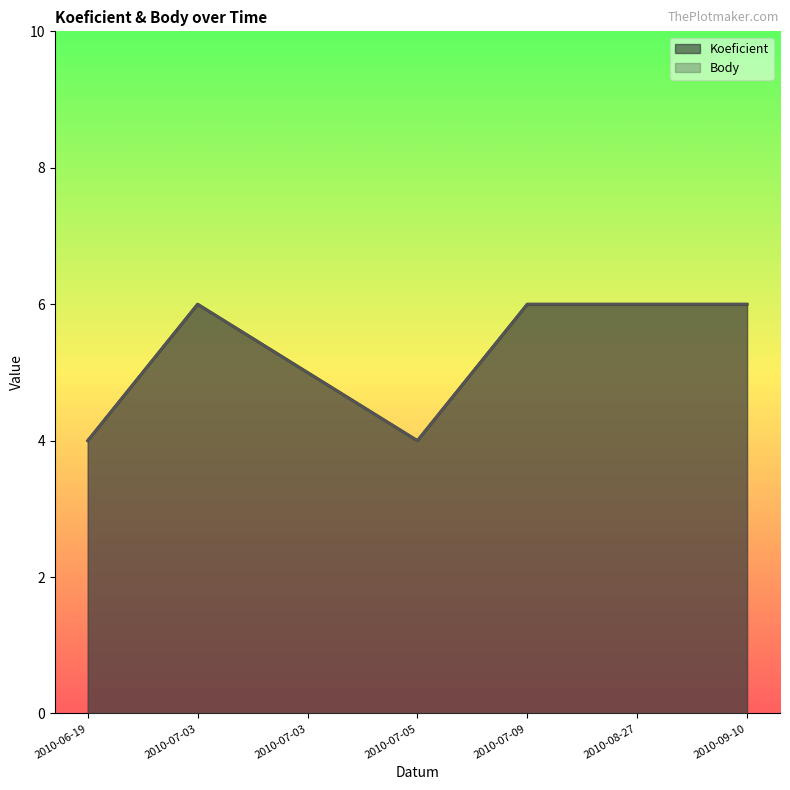

Reading right to left, extract all data points from this chart.

Koeficient: 2010-09-10=6	2010-08-27=6	2010-07-09=6	2010-07-05=4	2010-07-03=5	2010-07-03=6	2010-06-19=4
Body: 2010-09-10=6	2010-08-27=6	2010-07-09=6	2010-07-05=4	2010-07-03=5	2010-07-03=6	2010-06-19=4